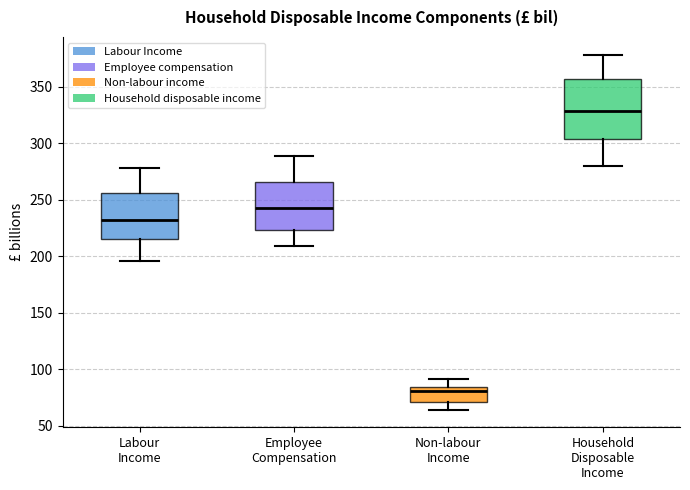

Comparing the boxes themselves (not the whiskers), which one is the tallest?

Household Disposable Income